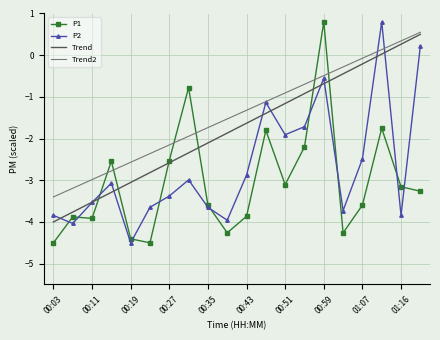

At which category does P1 reach its first local valley?

00:11